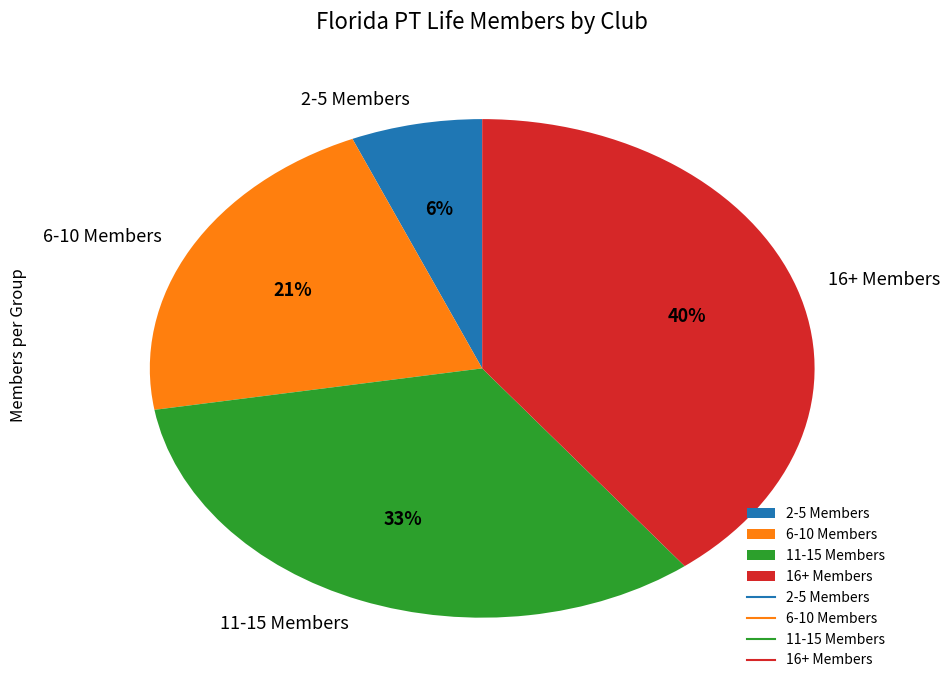

Is it true that 11-15 Members is 47% of the pie?

False